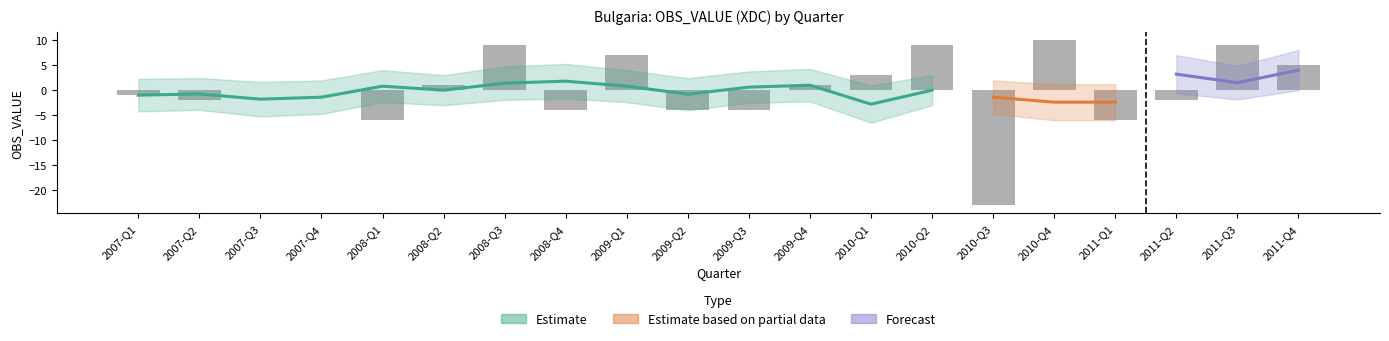

Is it true that the value at 2009-Q1 is 4?

False